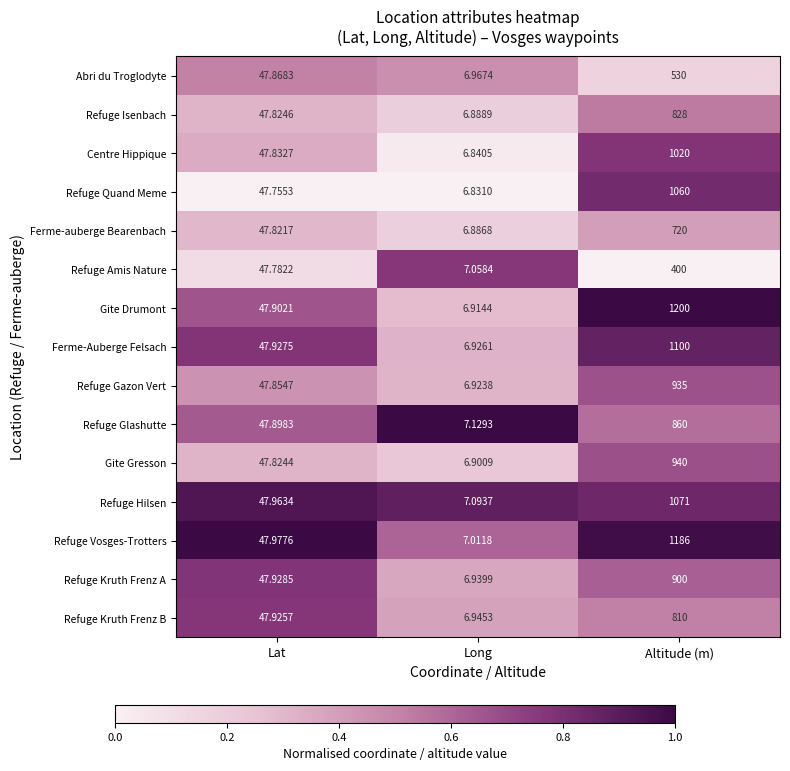

At which category is the sum across all series the highest?

Altitude (m)